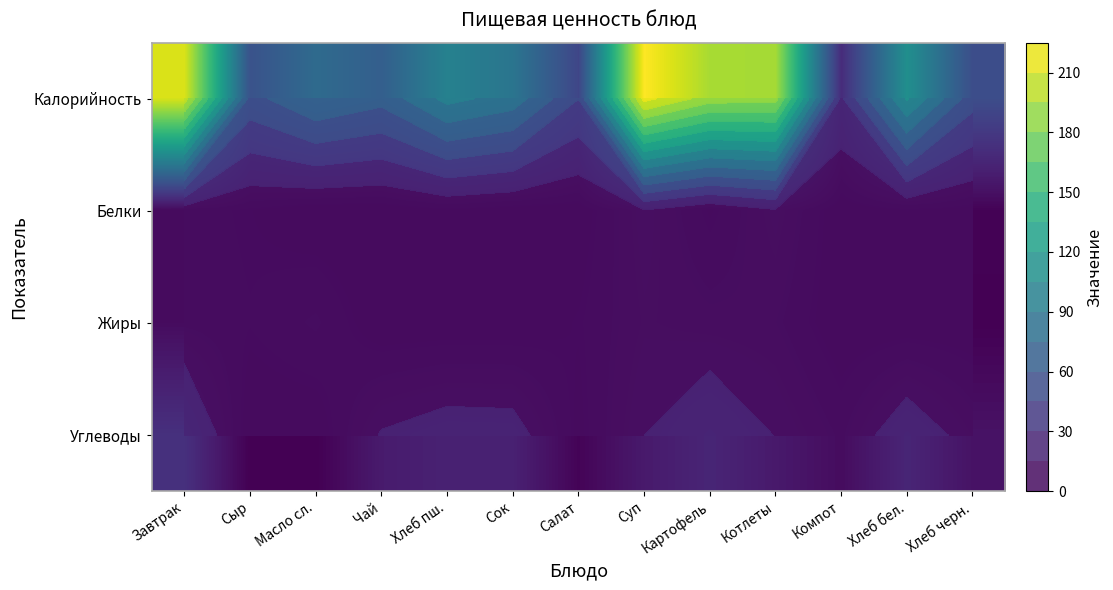

Is it true that Белки equals 3.0 at Хлеб пш.?

True